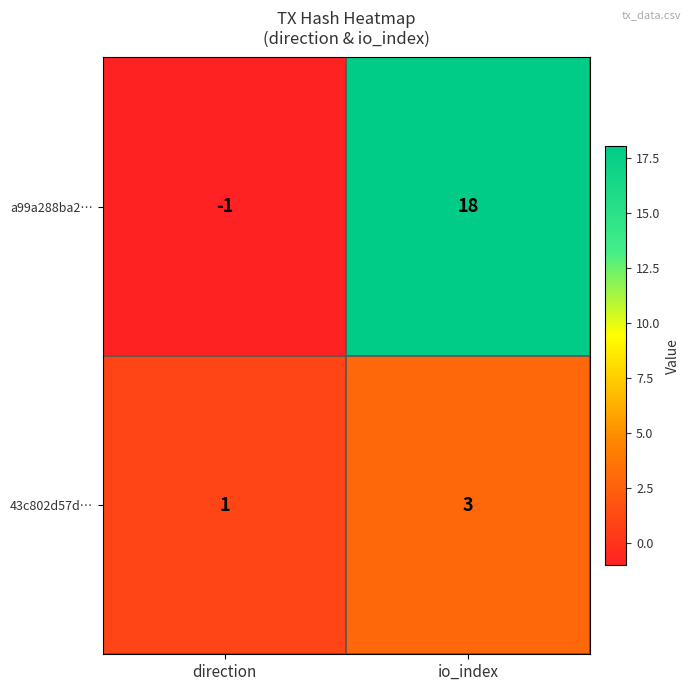

Rank the series by their average value, from highest to lowest.

a99a288ba2…, 43c802d57d…